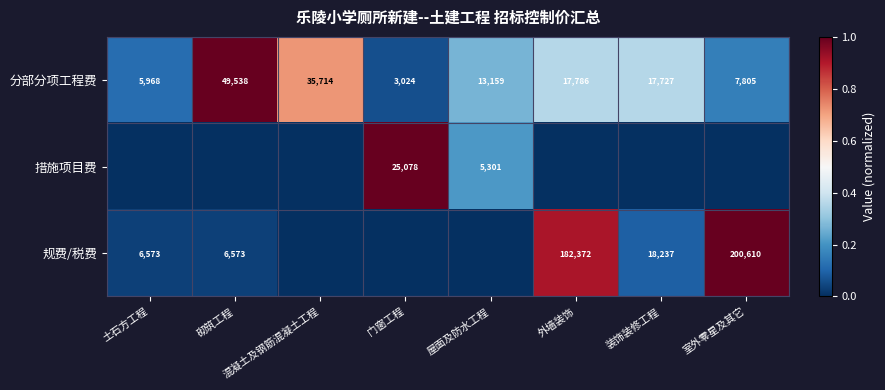

Is it true that 规费/税费 equals 1992 at 砌筑工程?

False